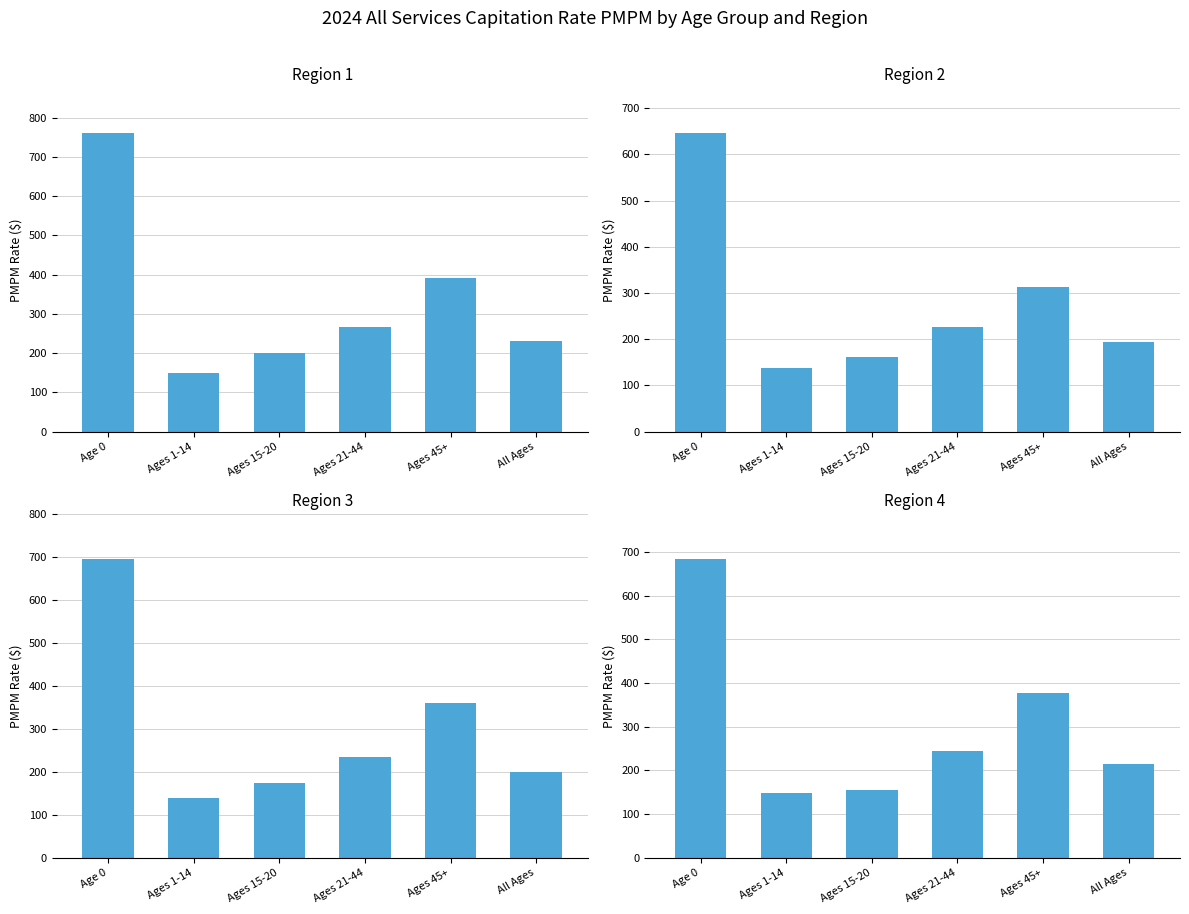

Is it true that Region 4 equals 155.7 at Ages 15-20?

True